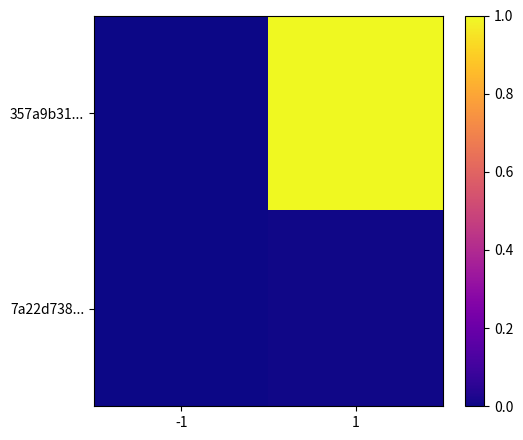

What is the difference between the highest and lowest values at 1?

1.0